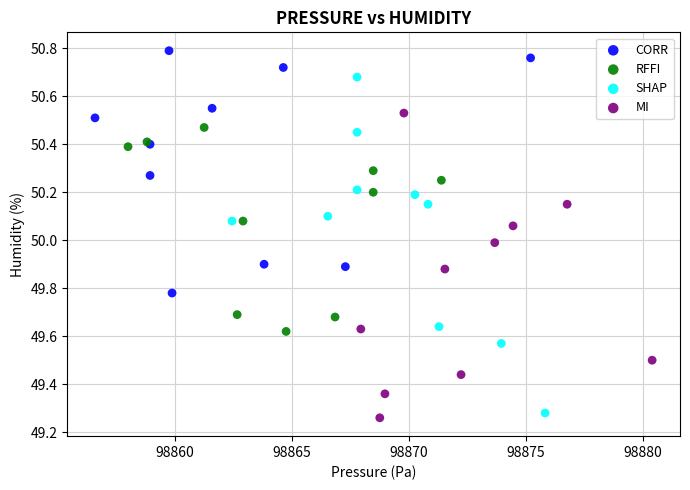

Which series reaches the minimum Y coordinate?

MI